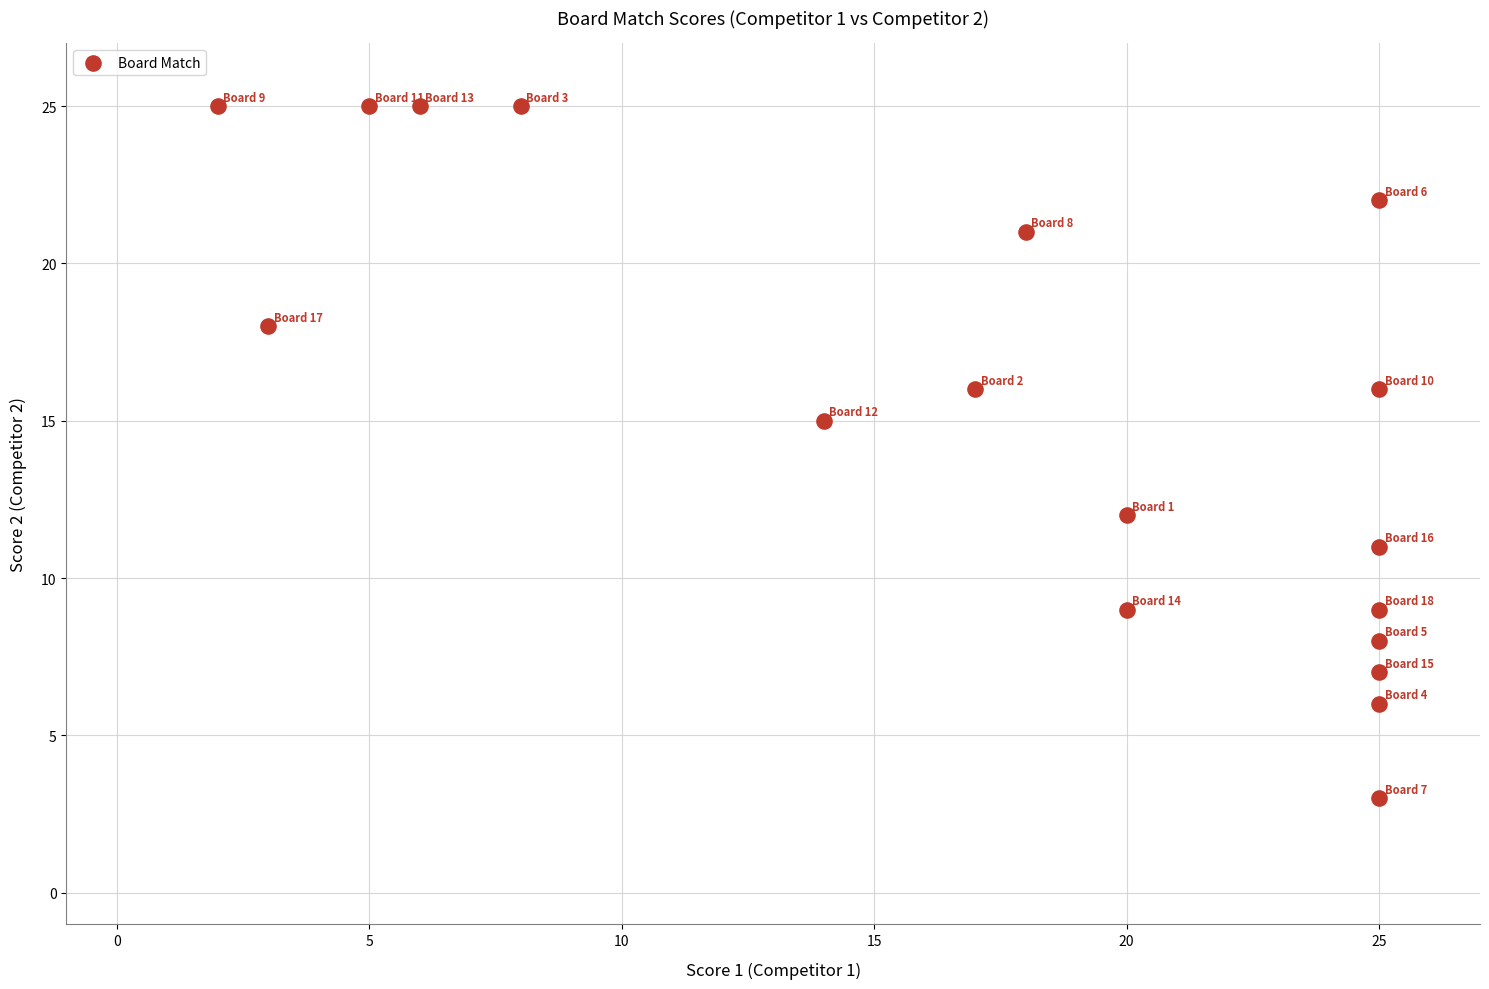

What Y value in the scatter plot is closest to 14?

15